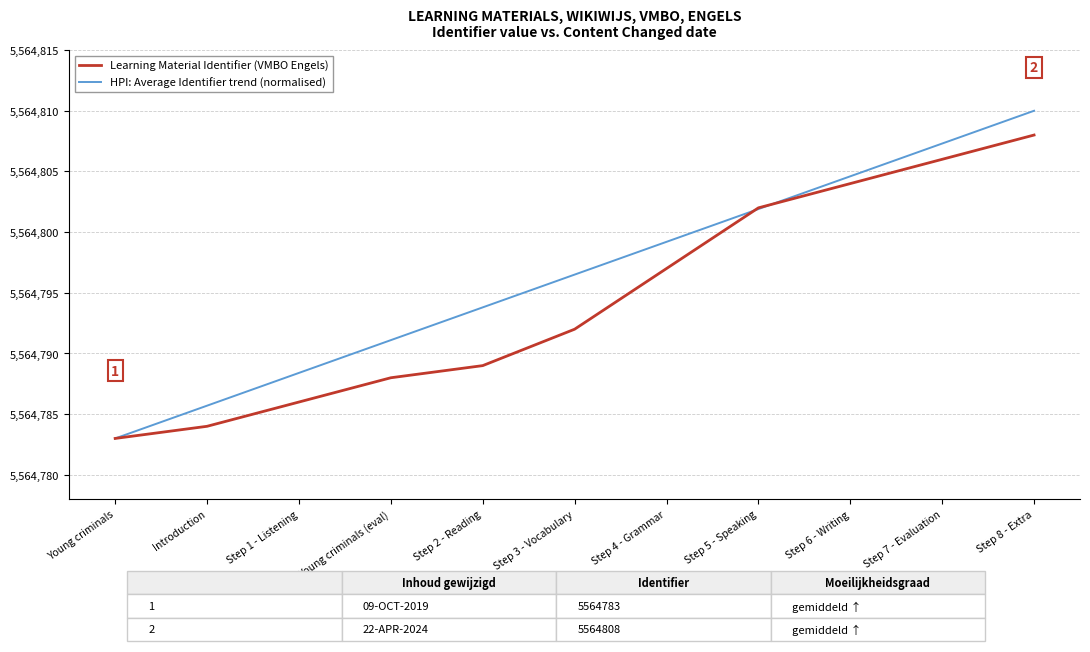

What position from the left is Step 8 - Extra?

11